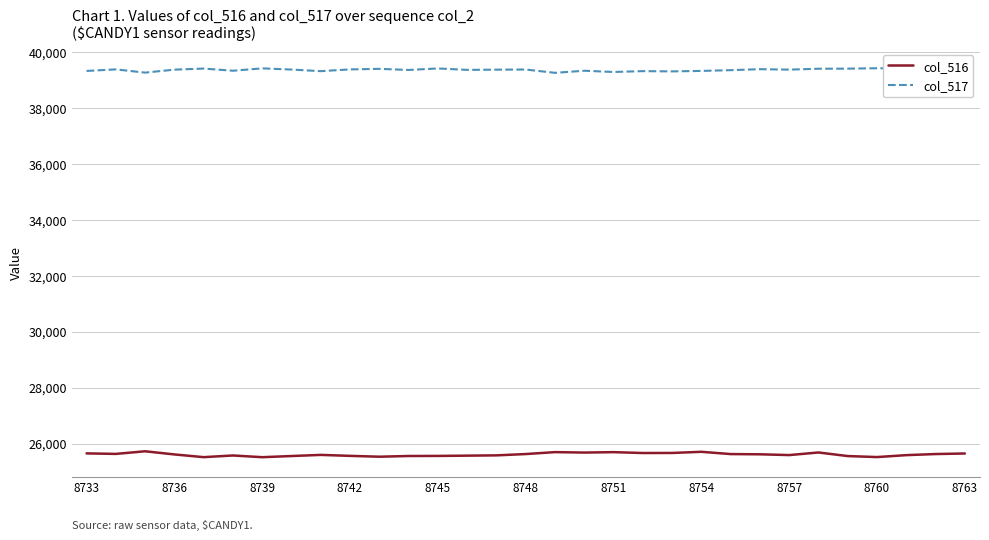

True or false: col_516 and col_517 cross at least once.

False